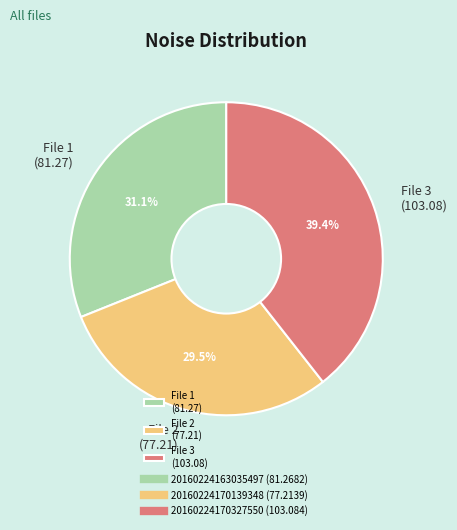

What is the largest slice in the pie chart?

File 3 (103.08)